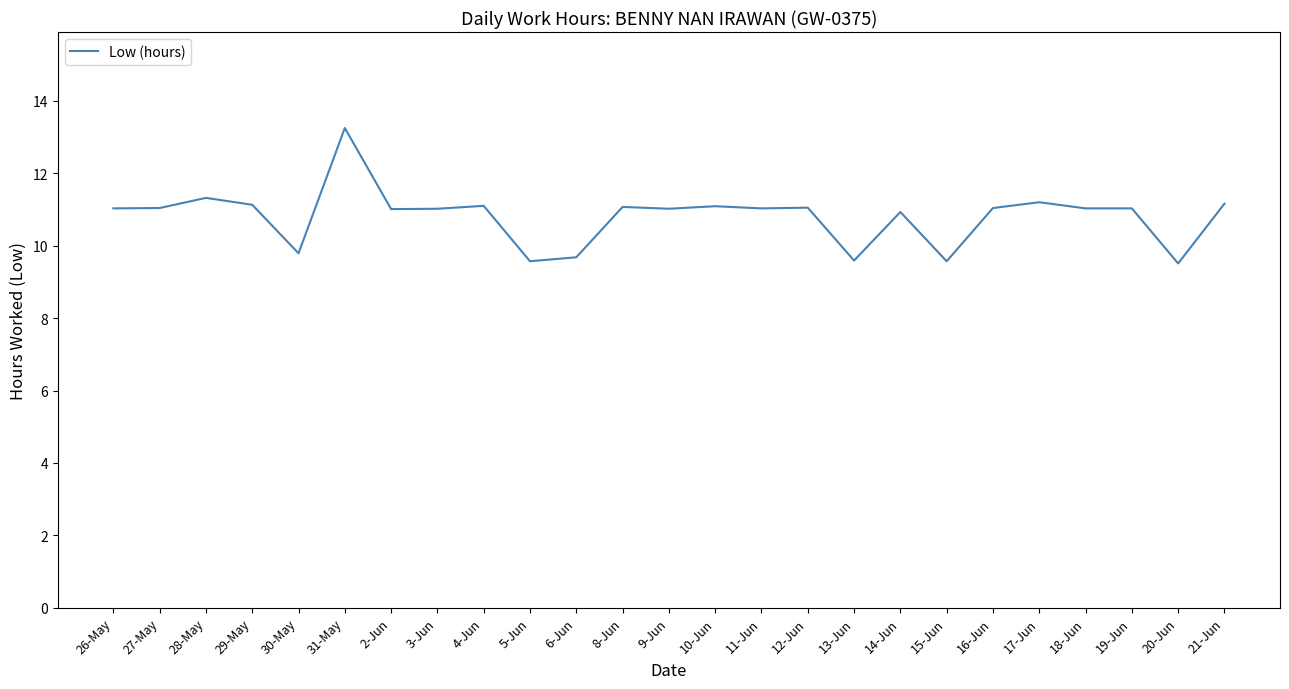

What is the approximate value at 10-Jun?

11.1